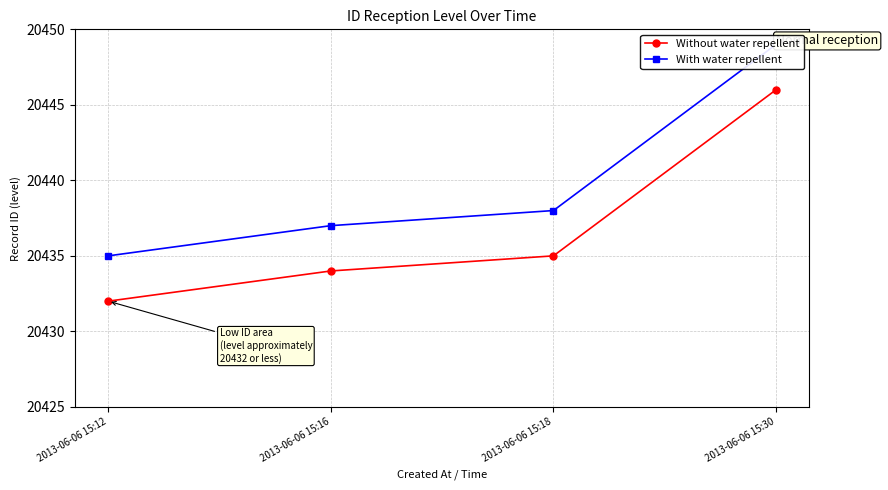

Rank the series by their average value, from highest to lowest.

With water repellent, Without water repellent